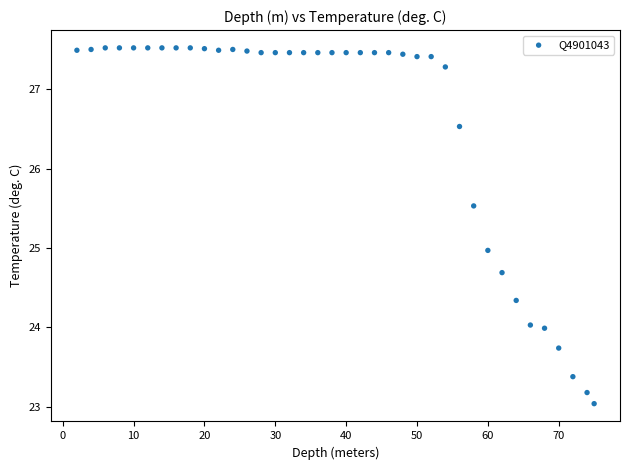

What is the range of X values (max minus min)?

73.0